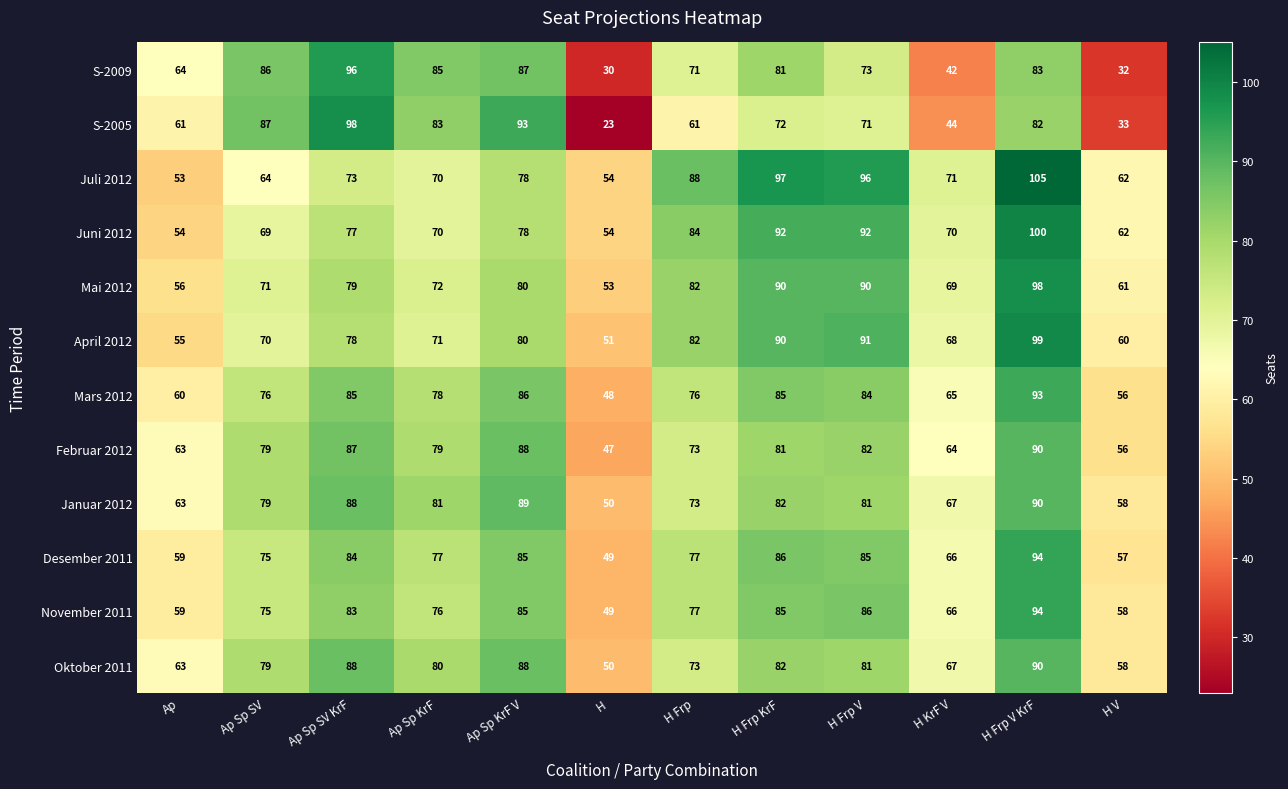

What is the sum of the November 2011 values at H Frp V and H?

135